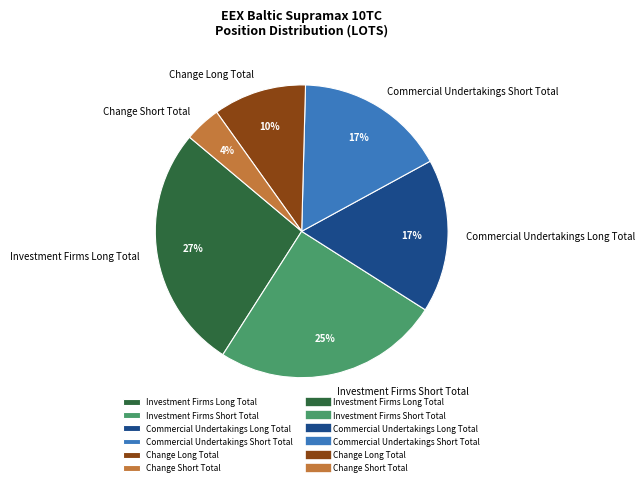

Combined, do Investment Firms Long Total and Commercial Undertakings Short Total account for over 50%?

No